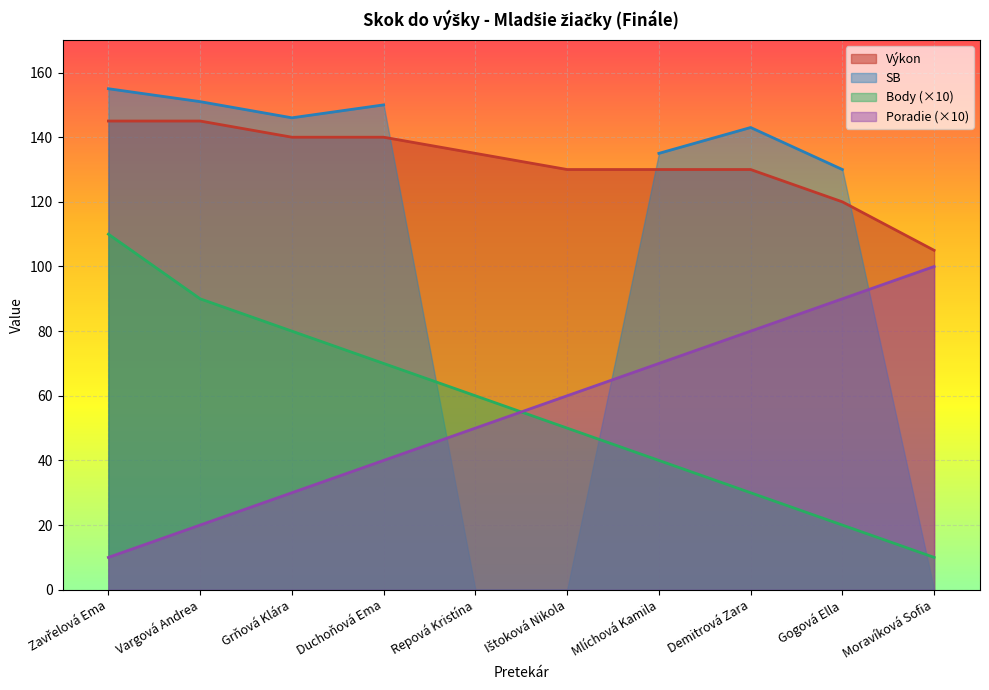

True or false: Výkon has more than 2 interior local peaks.

False